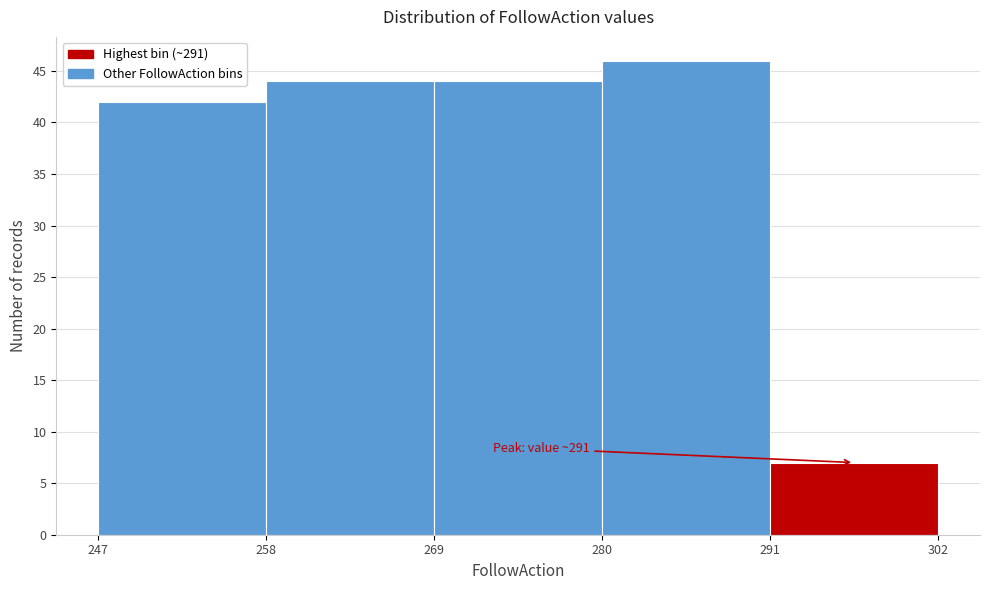

Which range on the x-axis has the tallest bar?

280 to 291